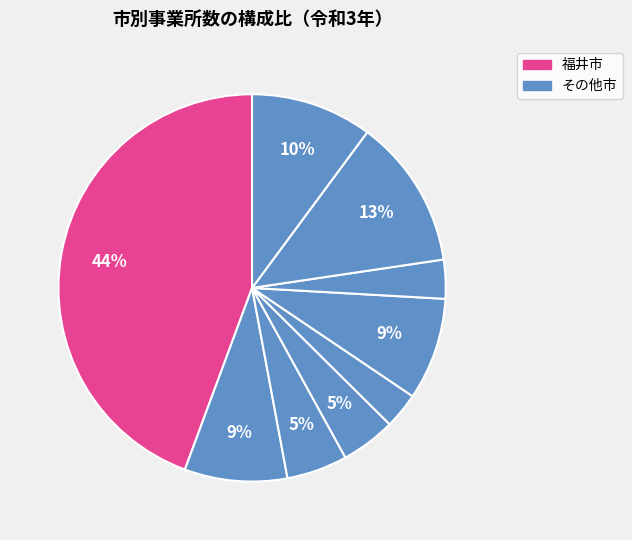

Count the number of slices in the pie.

9